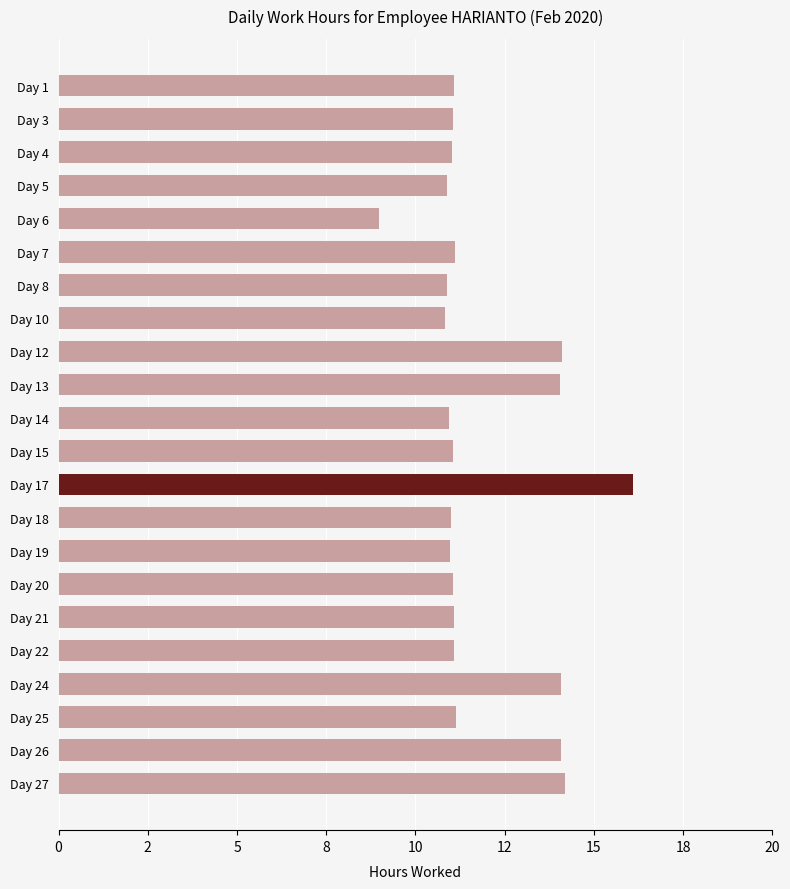

What is the sum of all values?

260.8